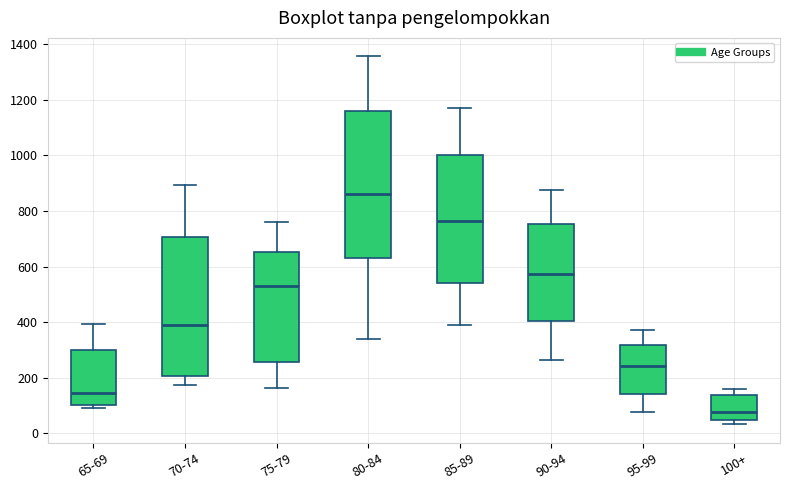

Reading left to right, read every box against the y-axis: the position of its median line, the range the box covers, and the ends of its whiskers. The values are not printed on the chart, so give them approximately, as read against the axis.

65-69: median 140, box 100 to 300, whiskers 100 (just below the box's lower edge) to 400
70-74: median 380, box 200 to 700, whiskers 180 to 900
75-79: median 520, box 260 to 660, whiskers 160 to 760
80-84: median 860, box 640 to 1160, whiskers 340 to 1360
85-89: median 760, box 540 to 1000, whiskers 400 to 1180
90-94: median 580, box 400 to 760, whiskers 260 to 880
95-99: median 240, box 140 to 320, whiskers 80 to 380
100+: median 80, box 40 to 140, whiskers 40 (just below the box's lower edge) to 160